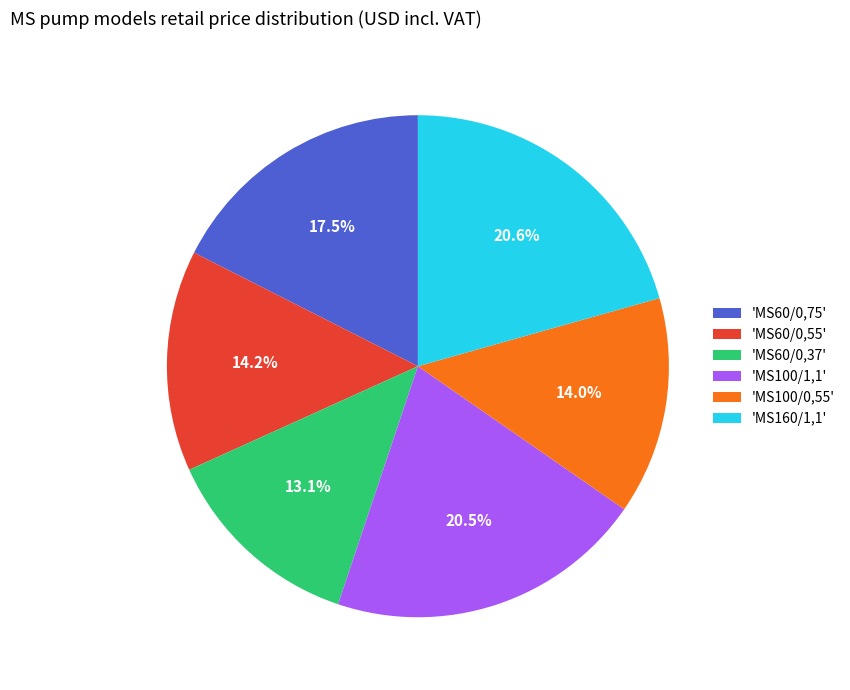

Combined, do 'MS160/1,1' and 'MS60/0,37' account for over 50%?

No